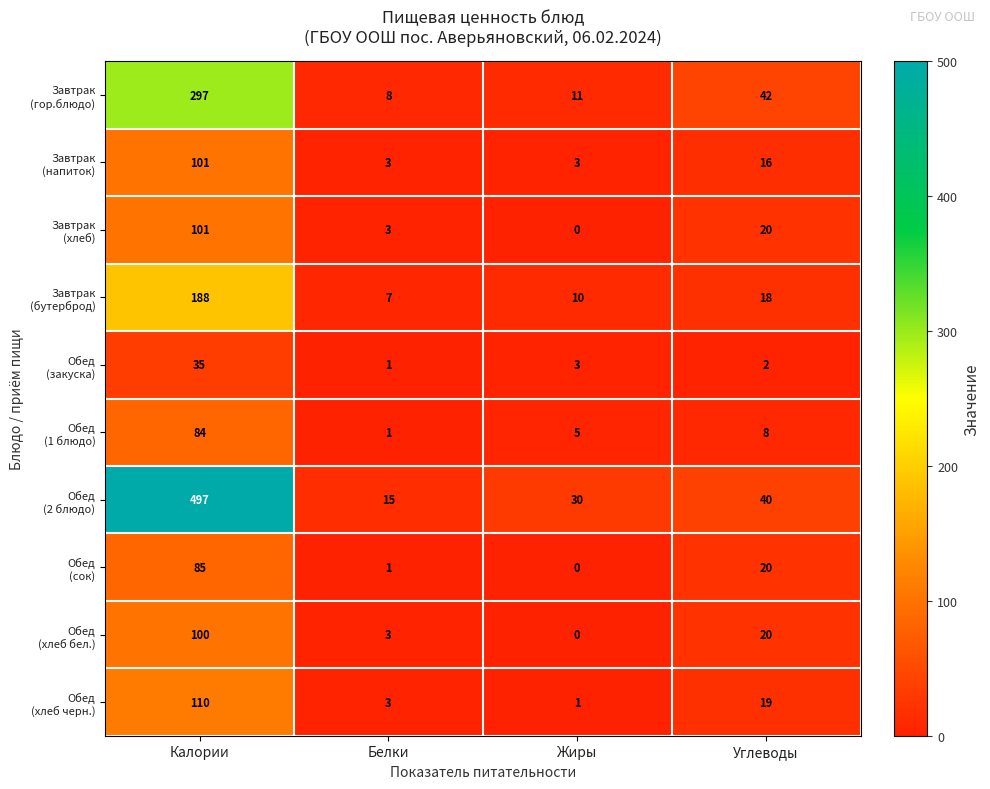

What is the greatest value displayed?

497